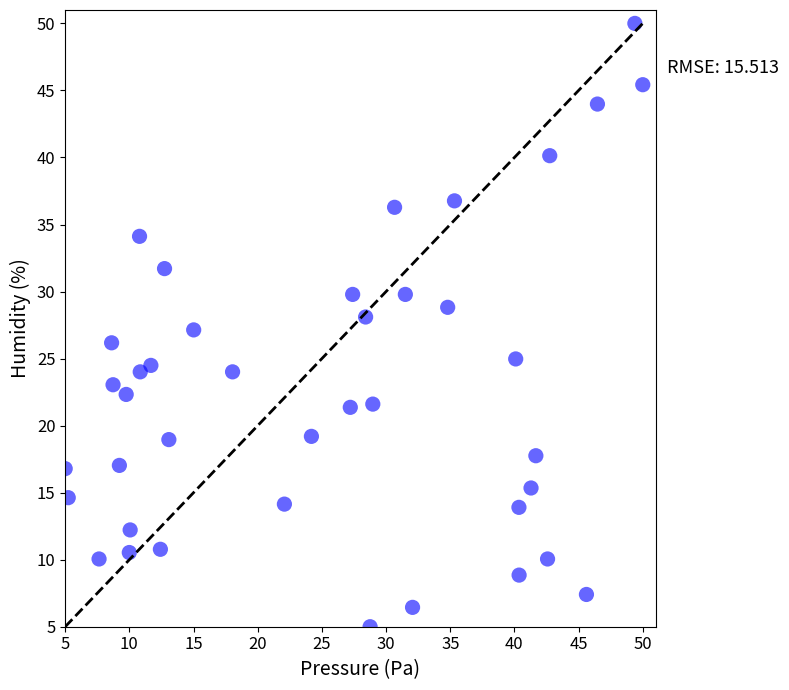

What is the range of Y values (max minus min)?

45.0